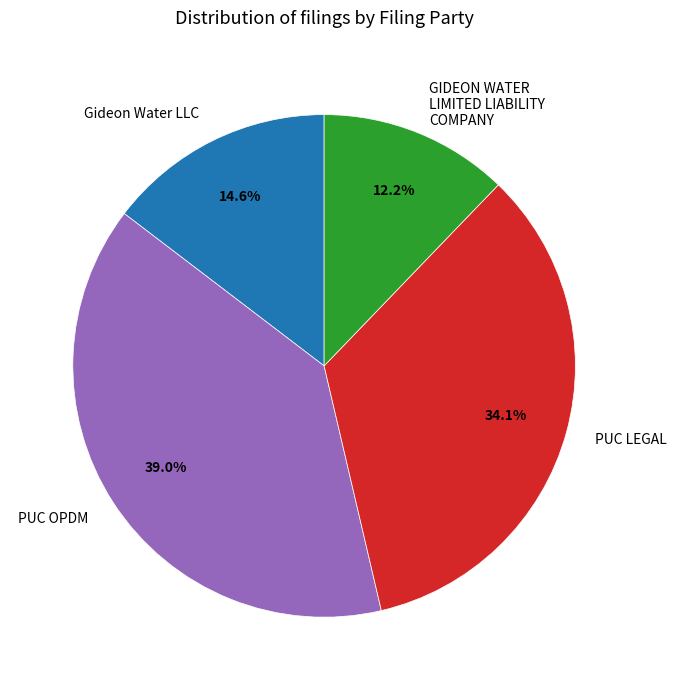

Rank the categories by value from lowest to highest.

GIDEON WATER LIMITED LIABILITY COMPANY, Gideon Water LLC, PUC LEGAL, PUC OPDM